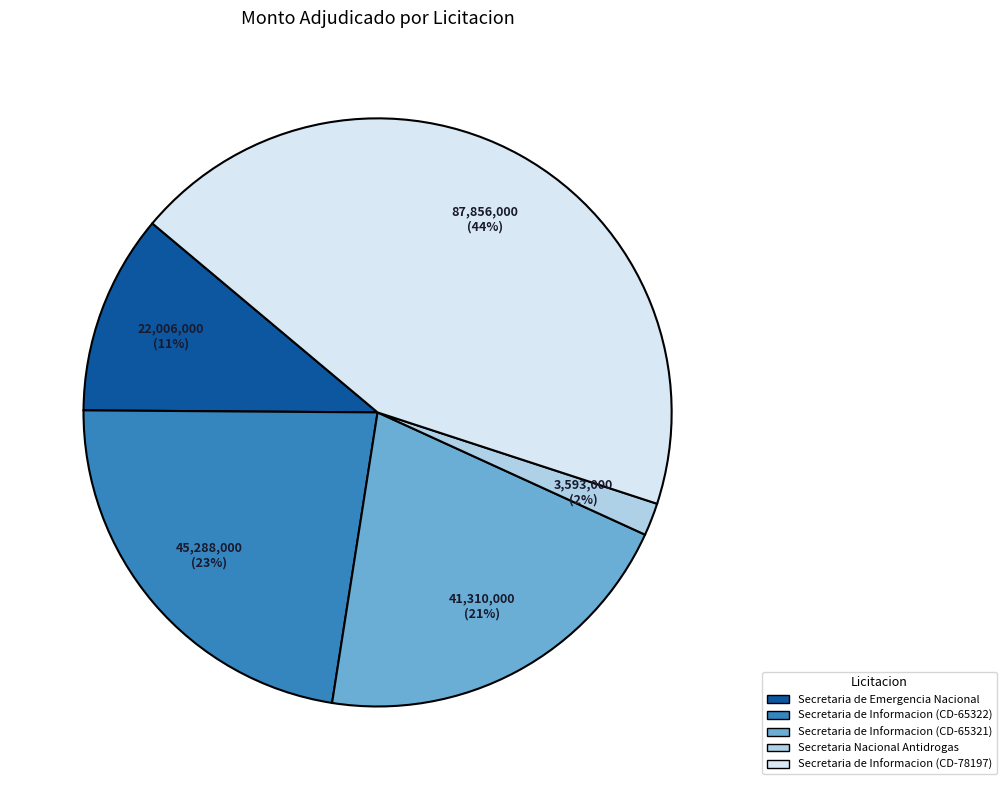

Count the number of slices in the pie.

5